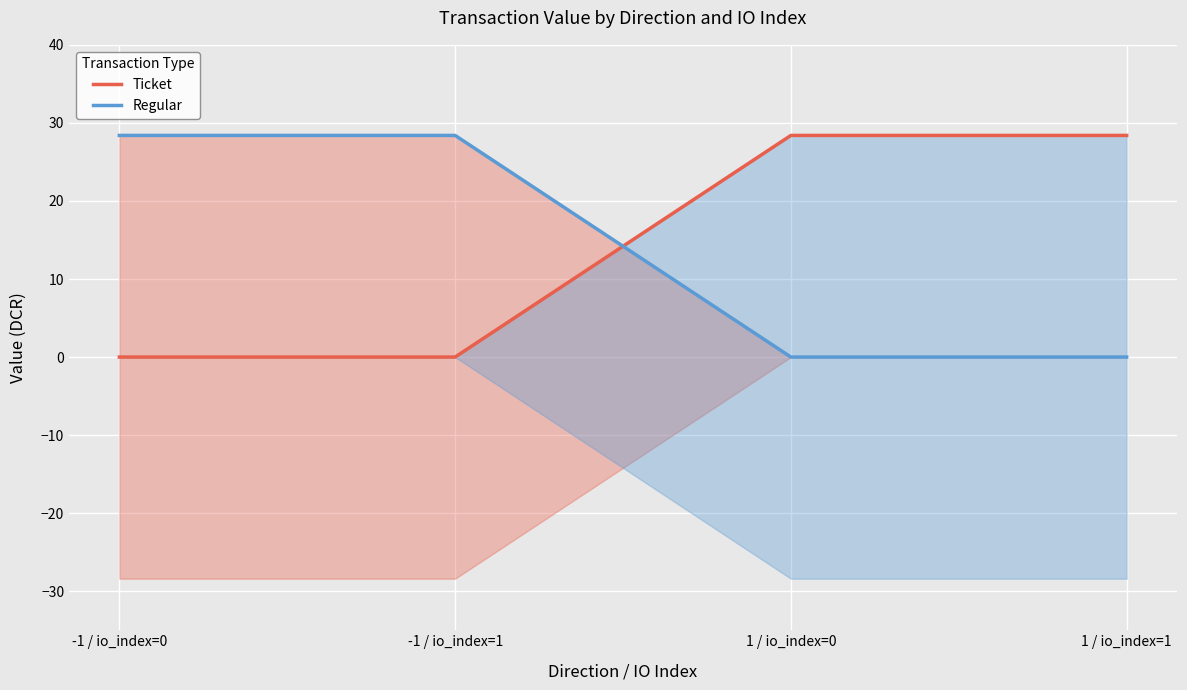

Where is Ticket nearest to the value 14?

-1 / io_index=0